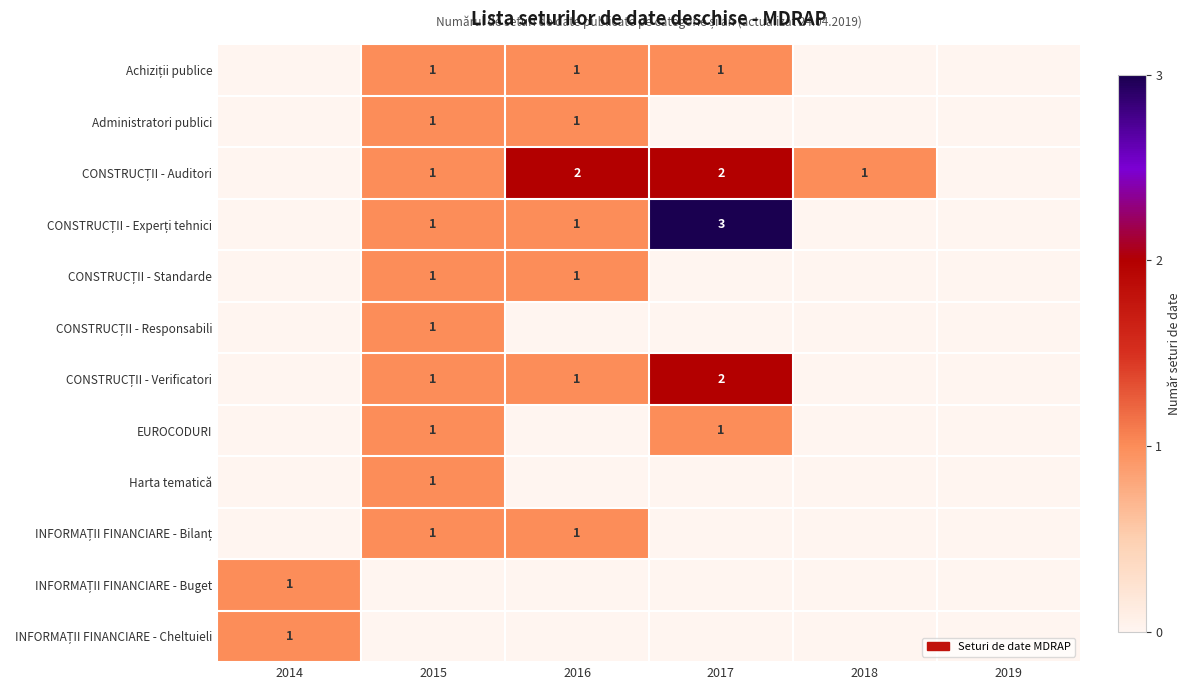

True or false: Harta tematică has a value of 1 at 2015.

True